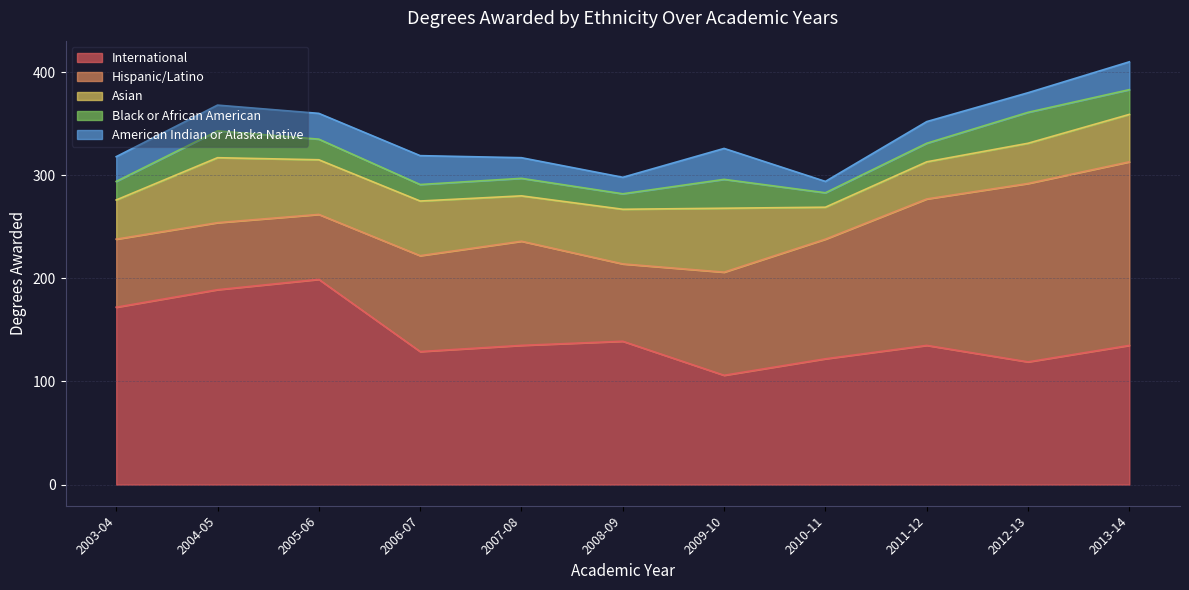

Where do American Indian or Alaska Native and Black or African American first cross each other?

2003-04 and 2004-05